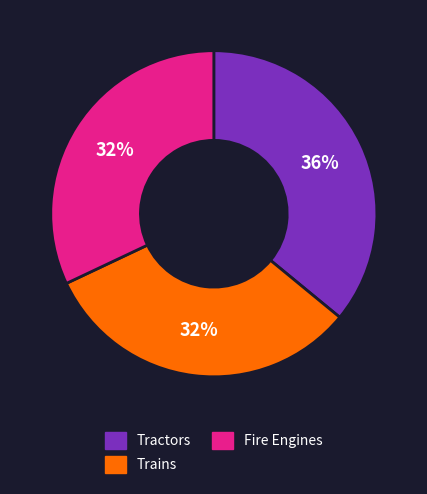

Is it true that Tractors is 36% of the pie?

True